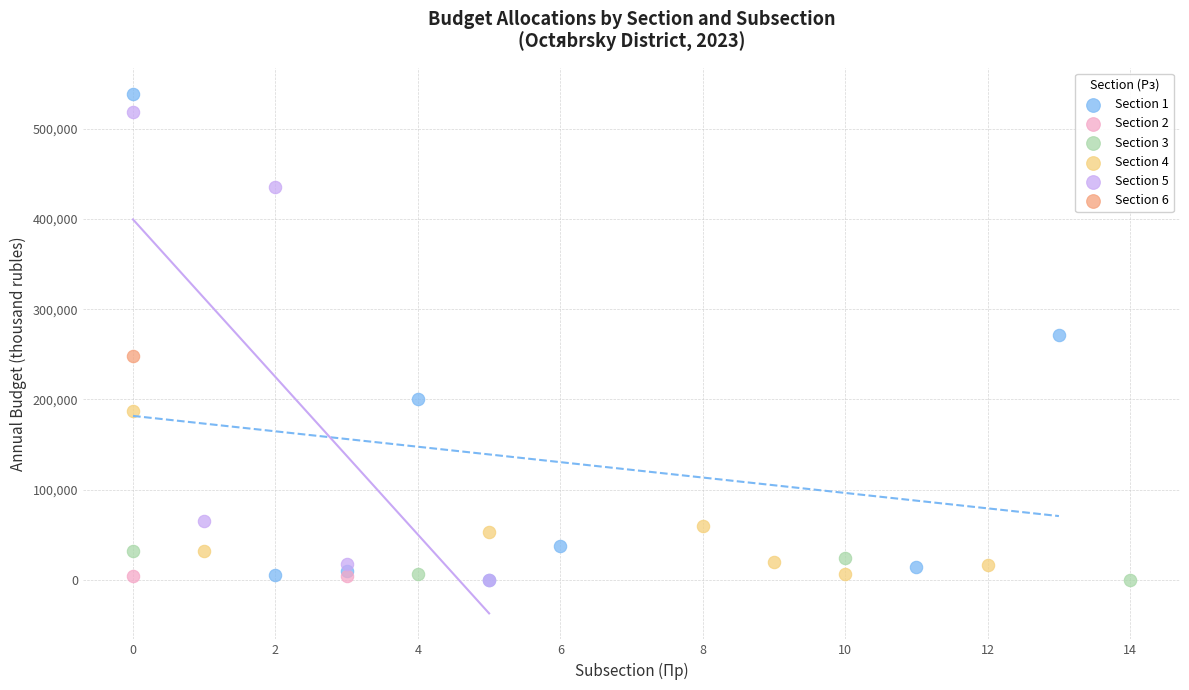

What are all the series names shown in the legend?

Section 1, Section 2, Section 3, Section 4, Section 5, Section 6